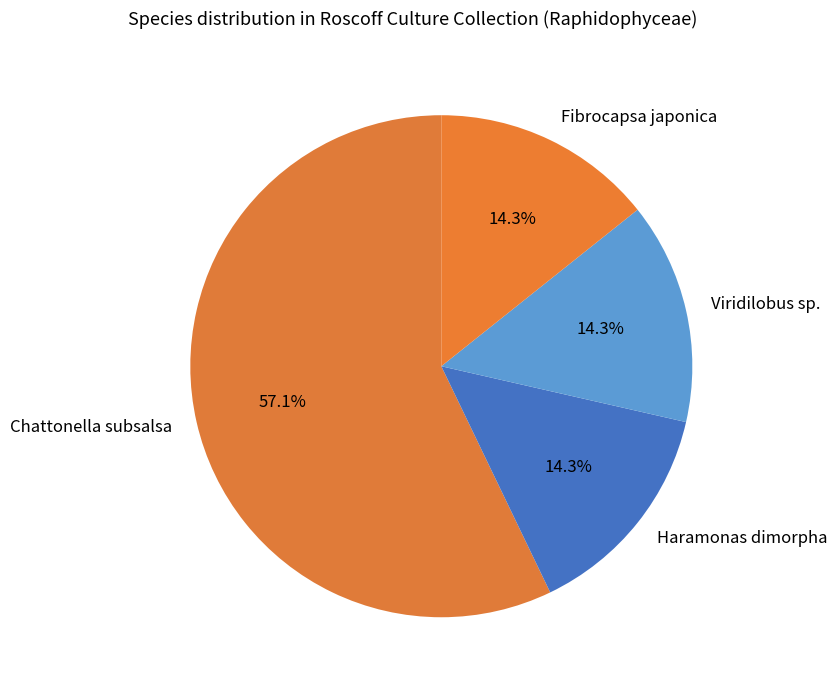

Does Viridilobus sp. account for over 50% of the chart?

No